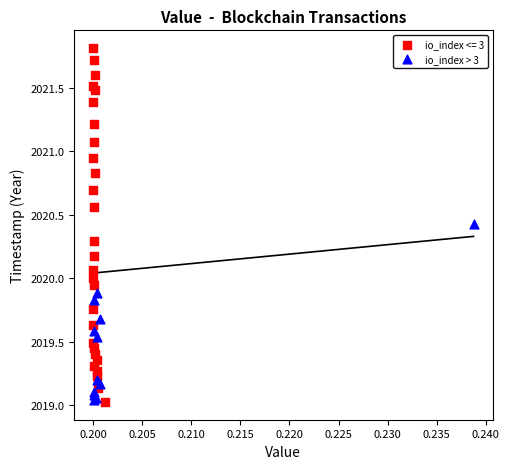

Which series contains the highest Y value?

io_index <= 3